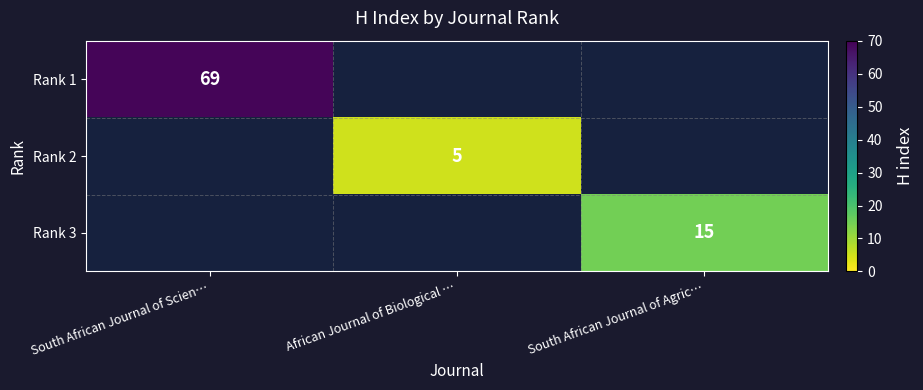

What is the minimum value shown in the chart?

5.0